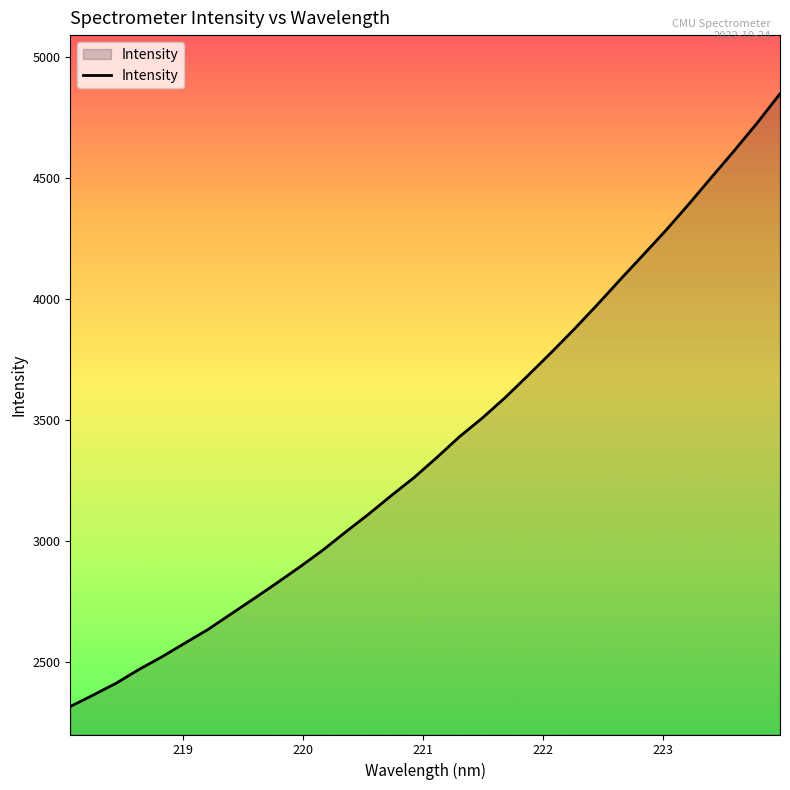

What is the minimum value shown in the chart?

2315.8